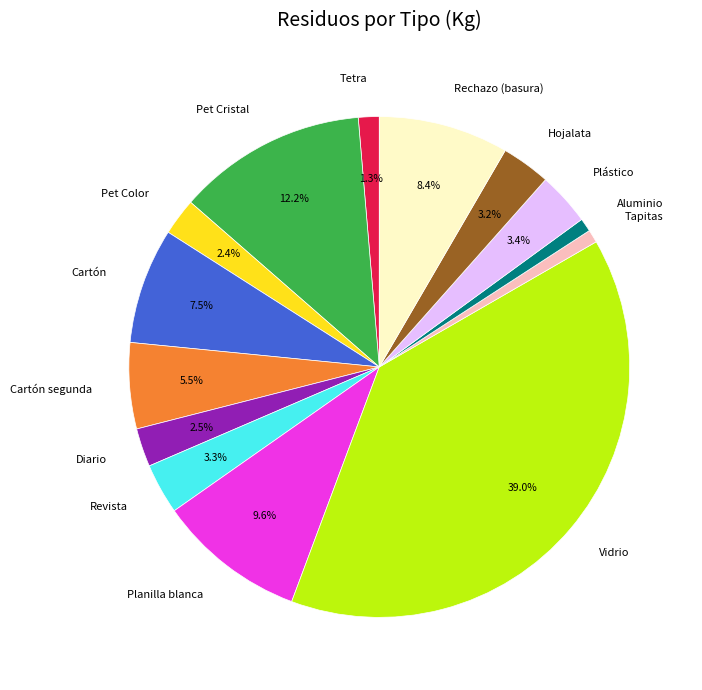

What percentage is NOT represented by Revista?

96.7%